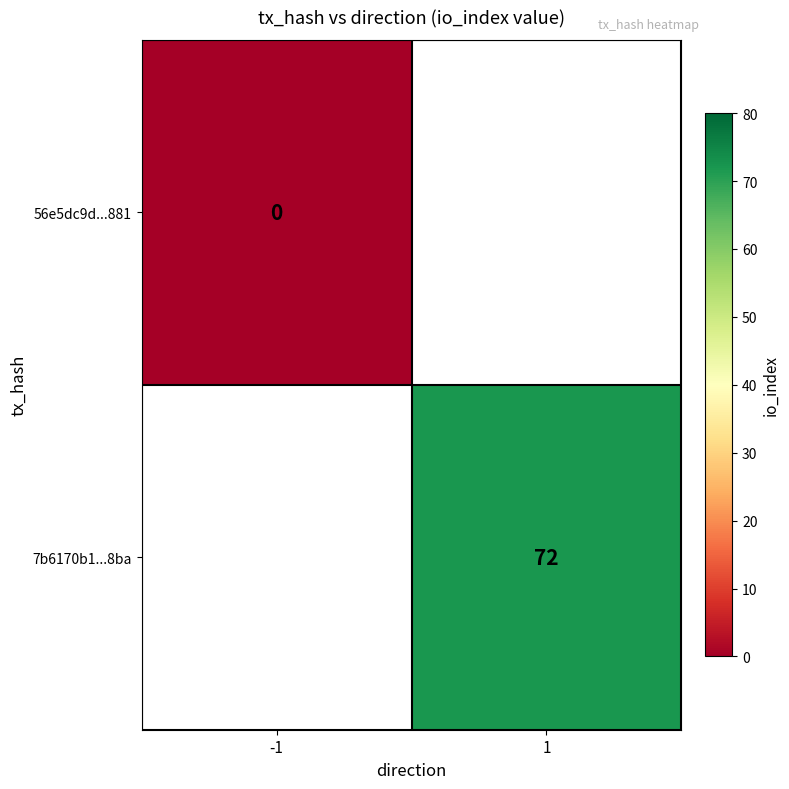

The value of 7b6170b1...8ba at 1 is 31. True or false?

False